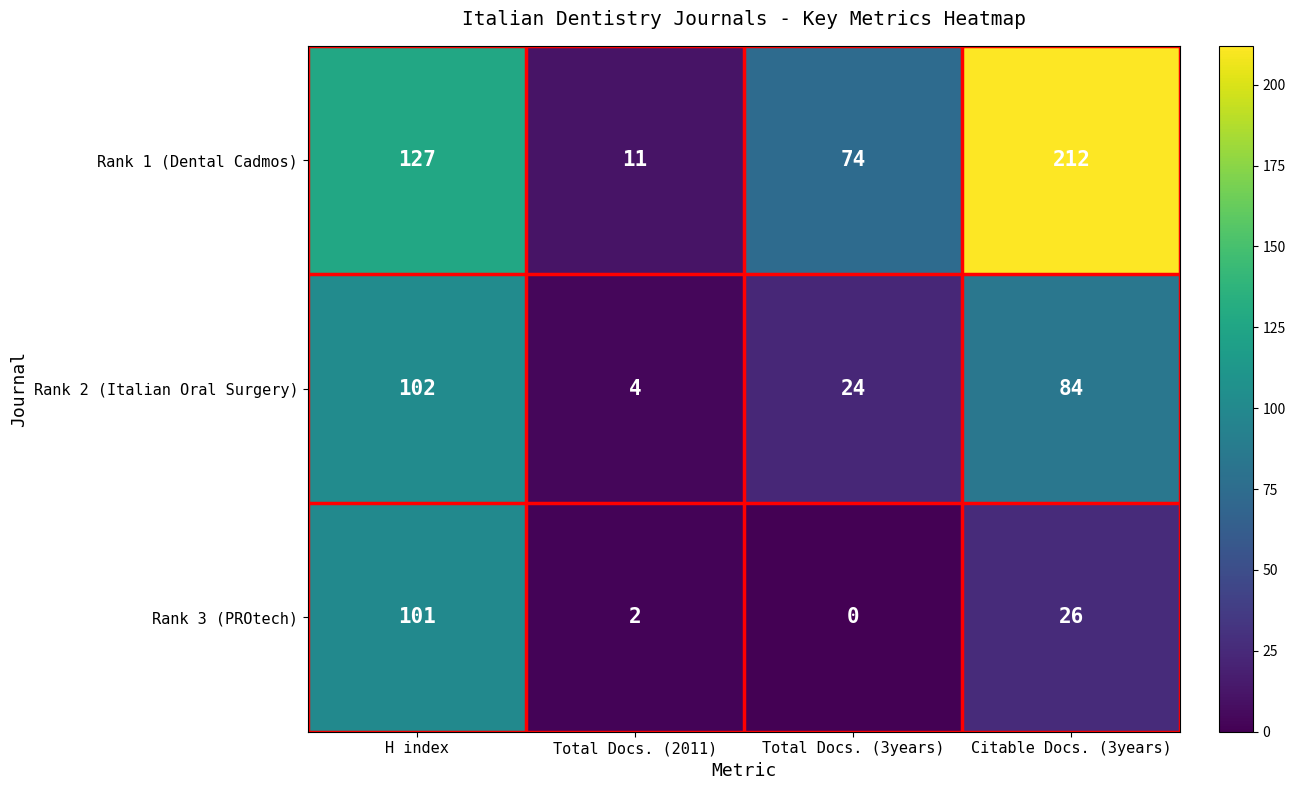

The Rank 1 (Dental Cadmos) series shows 127 at H index. True or false?

True